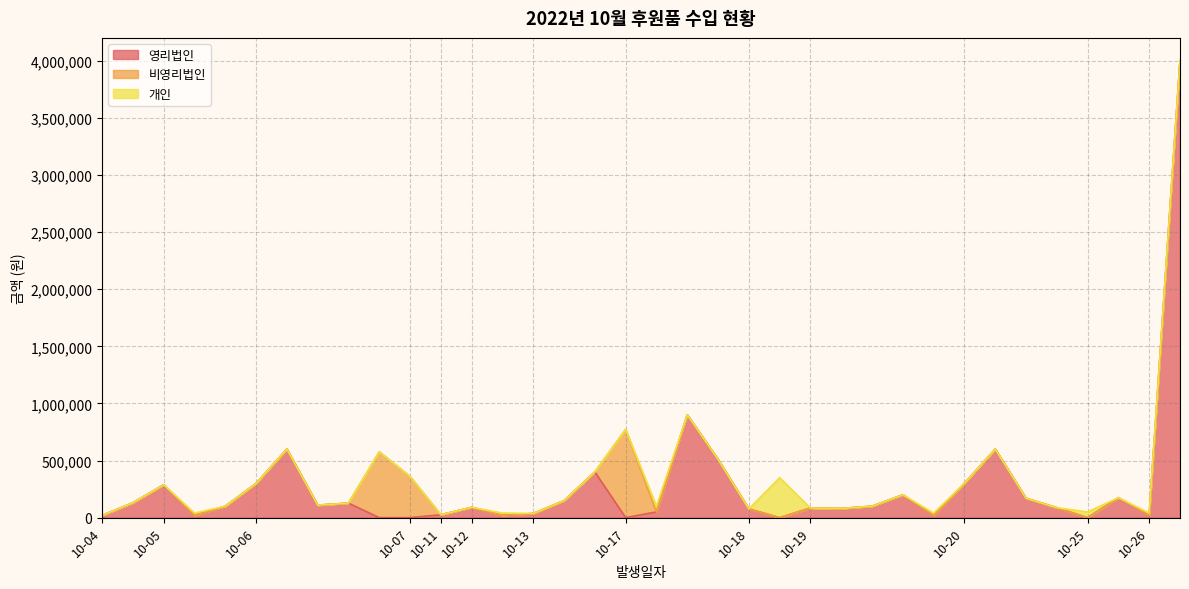

At 10-19, list the series in order from largest to smallest.

영리법인, 비영리법인, 개인